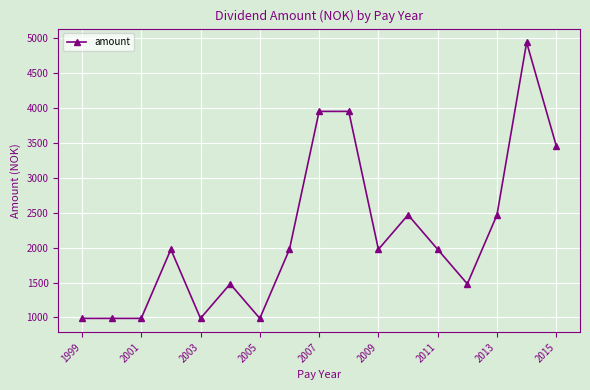

What is the minimum value shown in the chart?

987.4